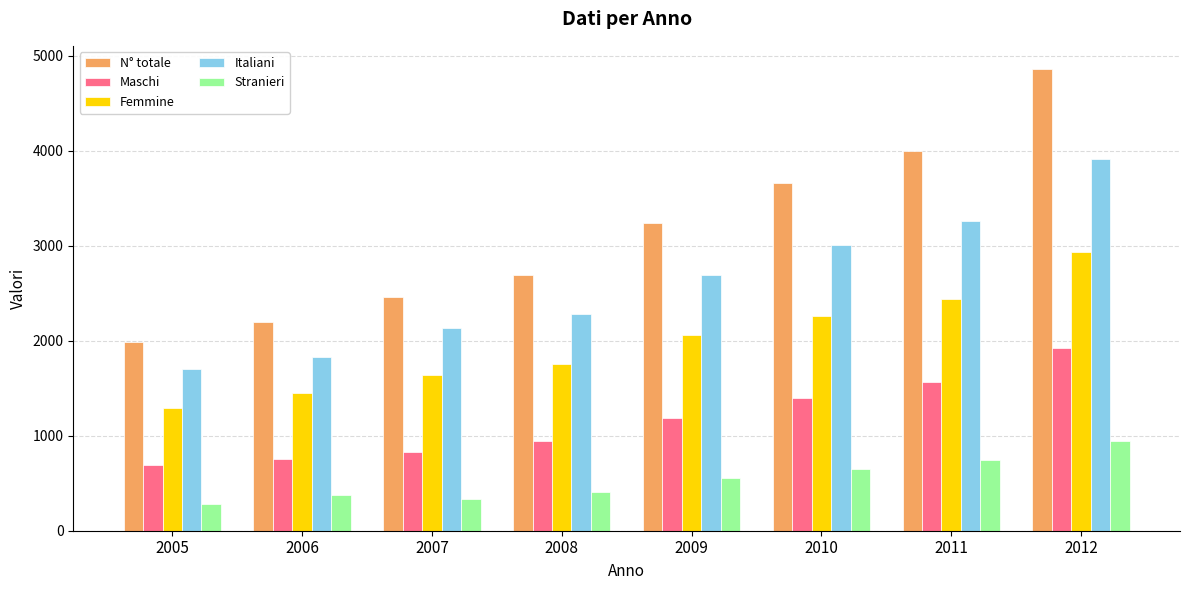

Which category has the lowest value in the Maschi series?

2005